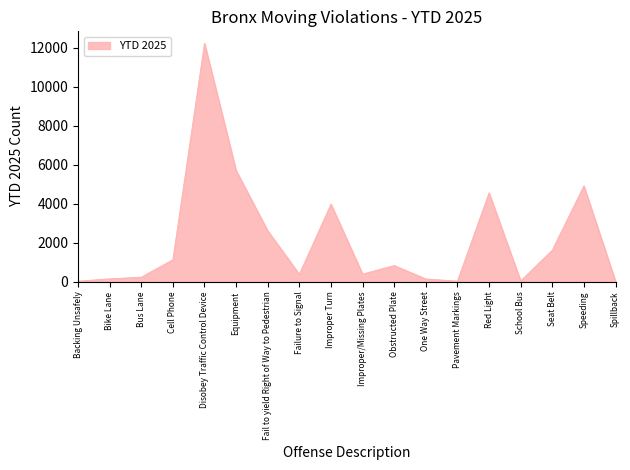

How many series are shown in this chart?

1